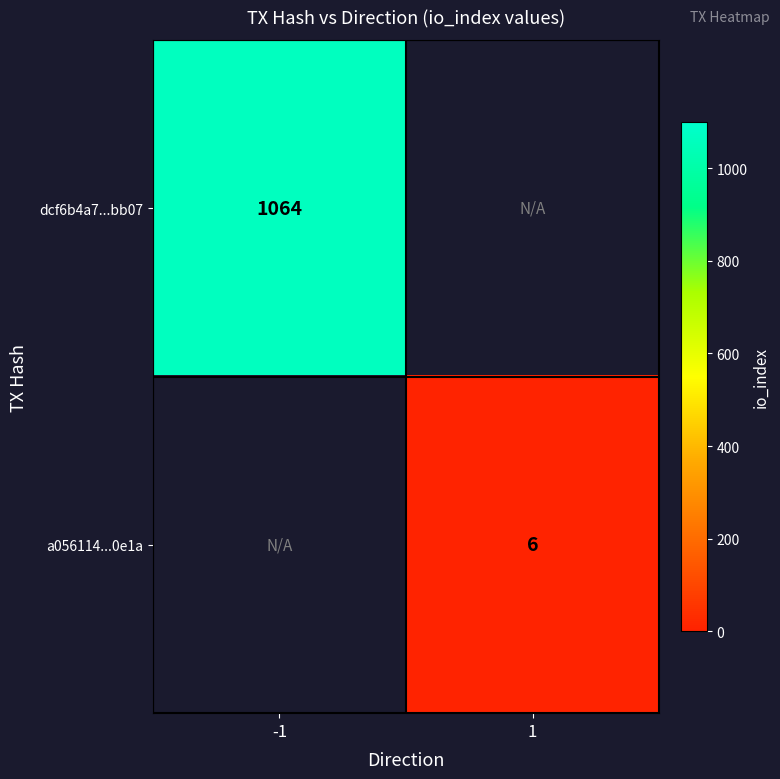

Is it true that a056114...0e1a equals 6 at 1?

True